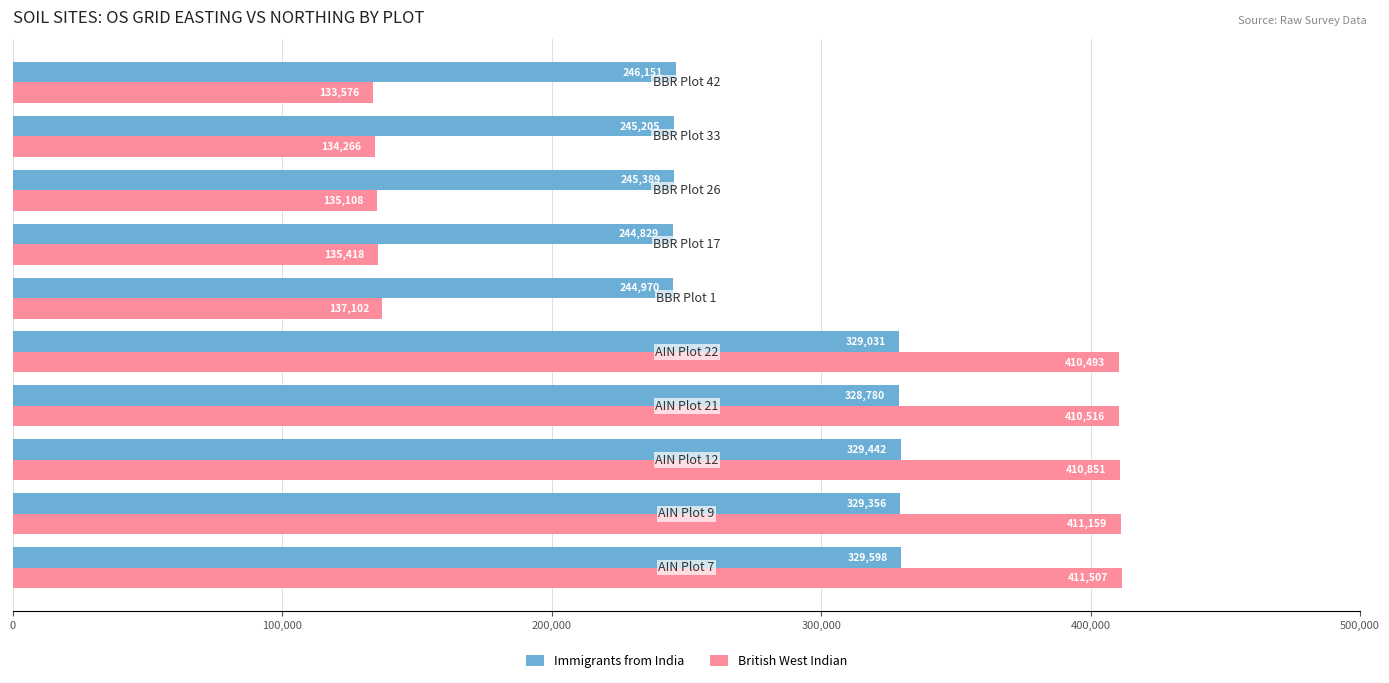

At how many categories does at least one series exceed 333284?

5